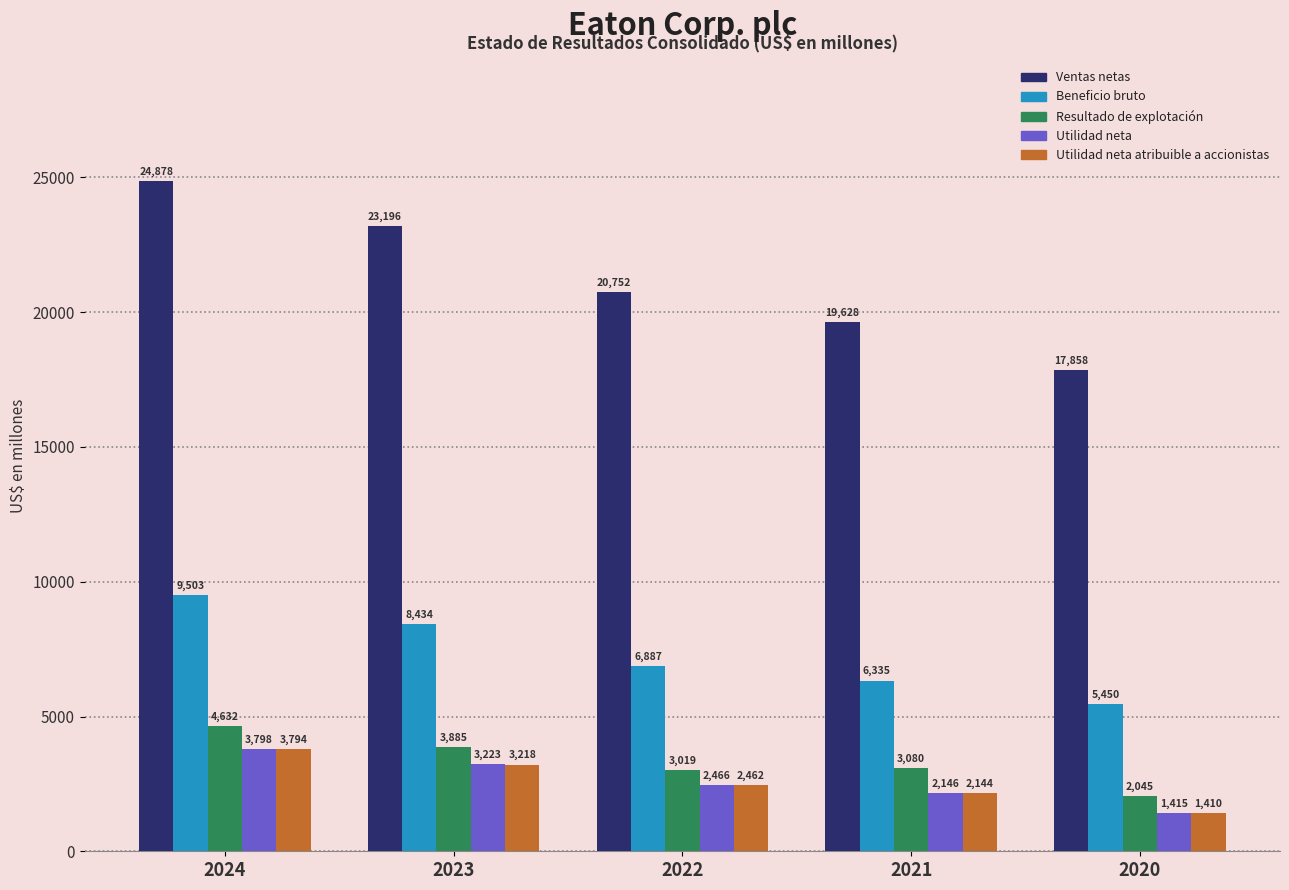

How many groups of bars are there?

5